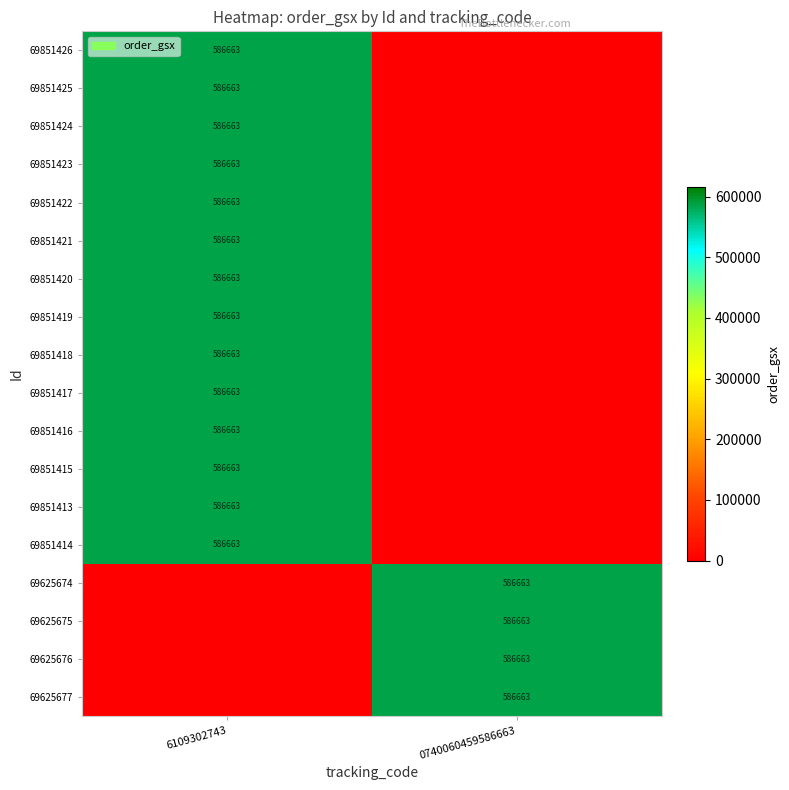

The value of 69851413 at 6109302743 is 401671. True or false?

False